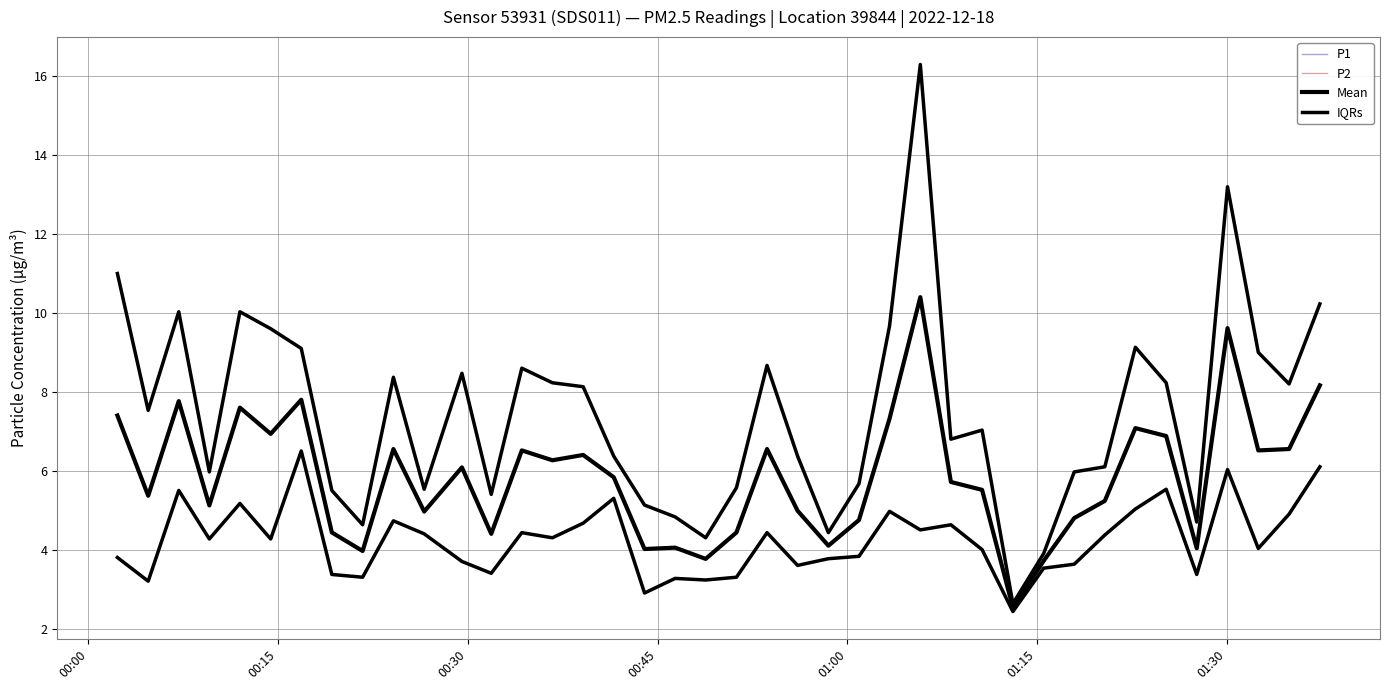

Does the chart have visible grid lines?

Yes